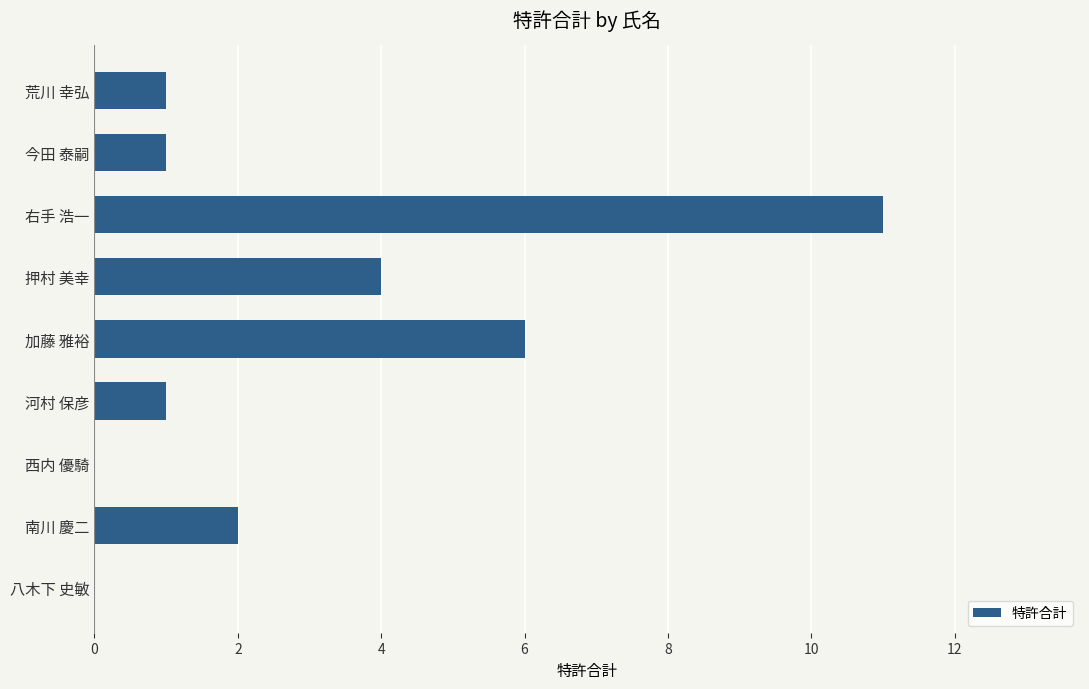

What is the greatest value displayed?

11